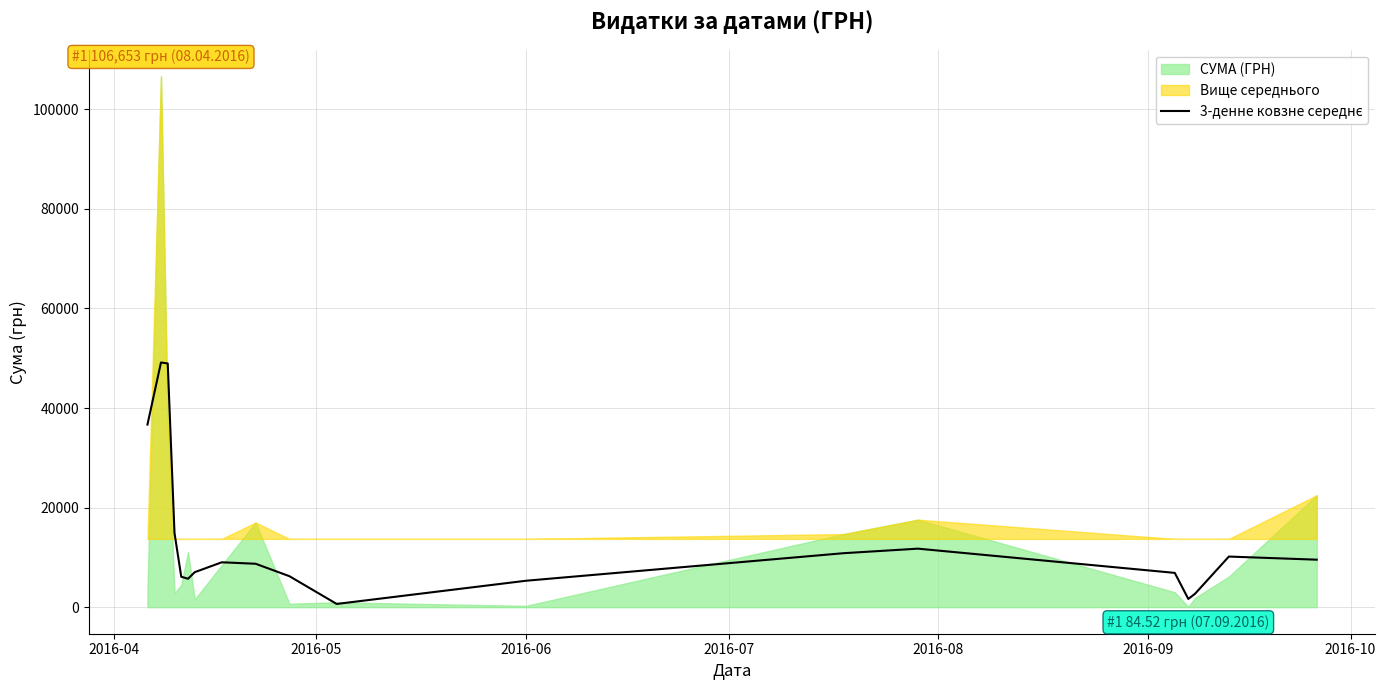

Reading left to right, extract all data points from this chart.

36679.9	49152.1	48956.8	14901.1	6112.0	5708.6	7033.8	9017.6	8723.1	6226.9	647.9	5308.5	10843.9	11755.6	6887.5	1654.5	2701.4	10167.7	9541.0